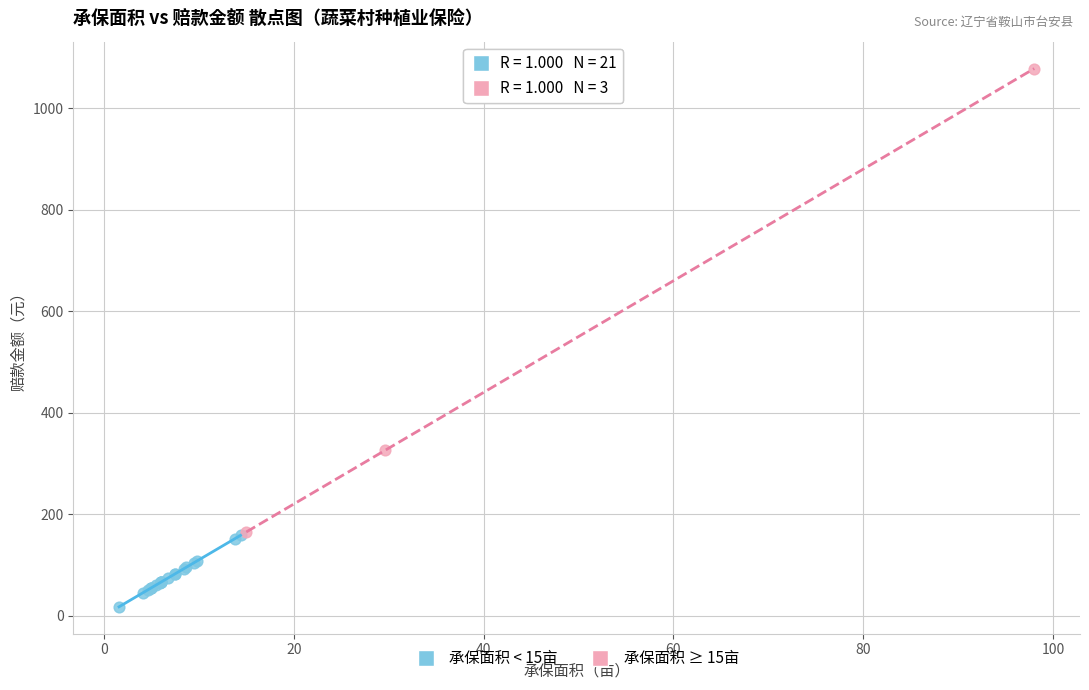

Which series reaches the minimum Y coordinate?

承保面积 < 15亩